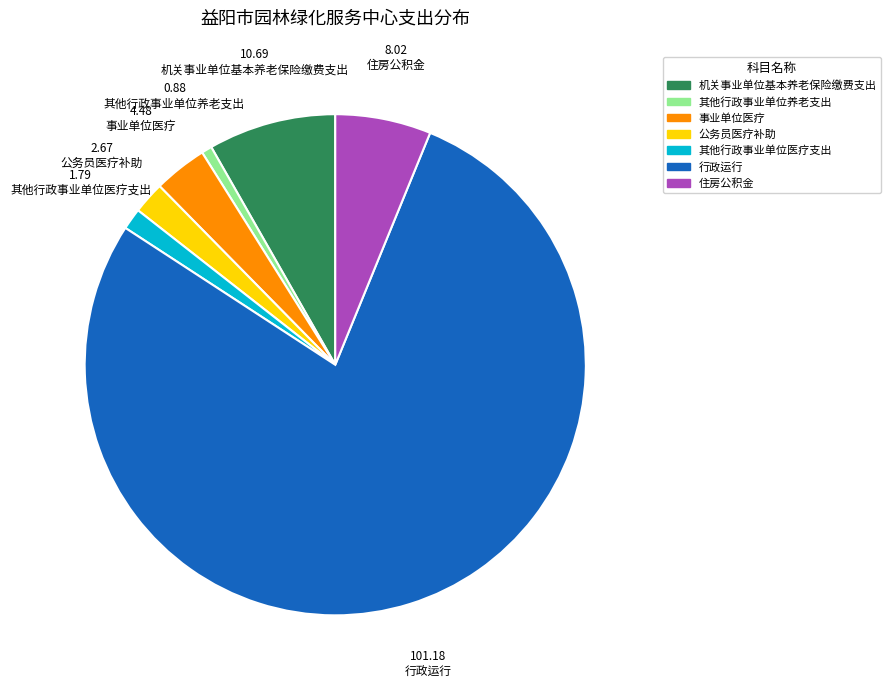

Which slice is the smallest?

其他行政事业单位养老支出